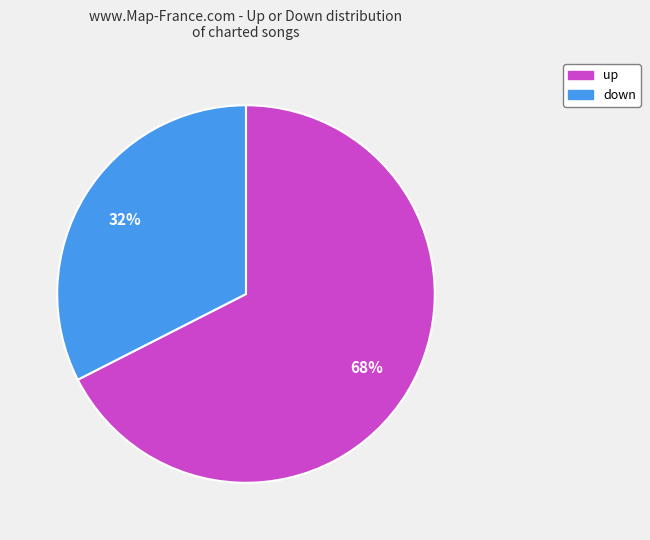

Combined, do down and up account for over 50%?

Yes